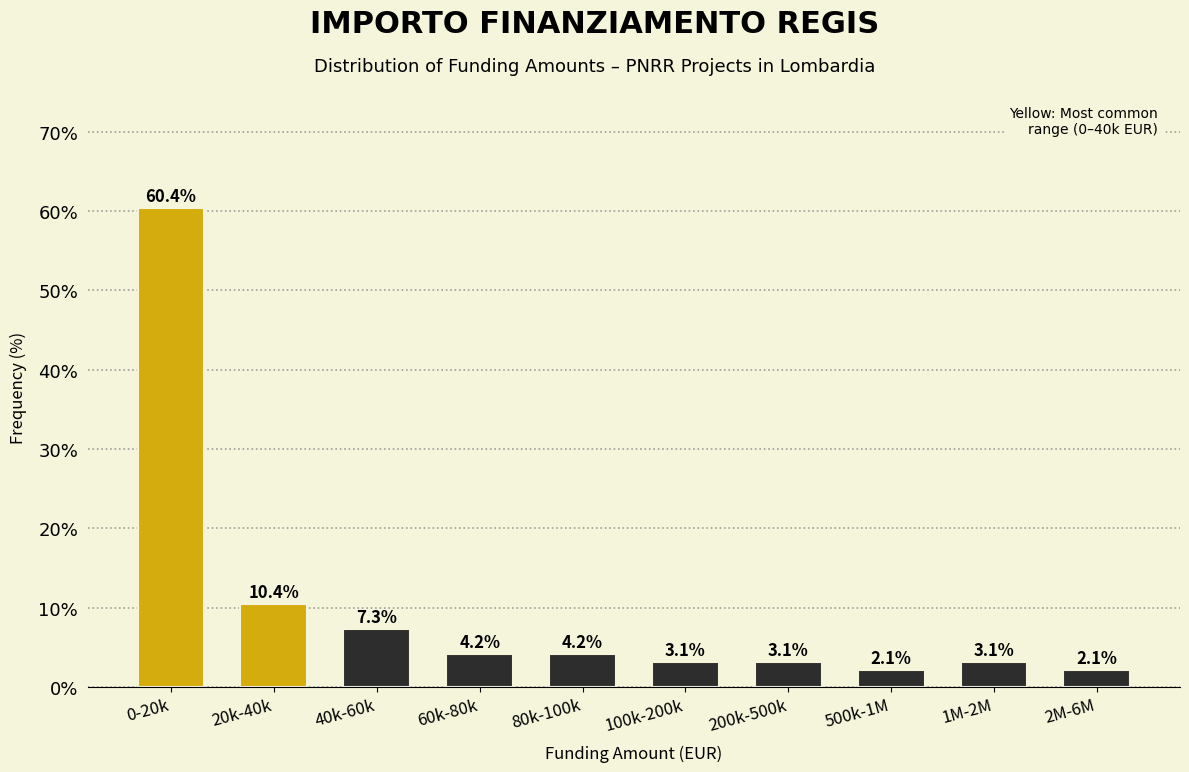

Reading left to right, transcribe all the data shown in this chart.

0-20k=60.4	20k-40k=10.4	40k-60k=7.3	60k-80k=4.2	80k-100k=4.2	100k-200k=3.1	200k-500k=3.1	500k-1M=2.1	1M-2M=3.1	2M-6M=2.1